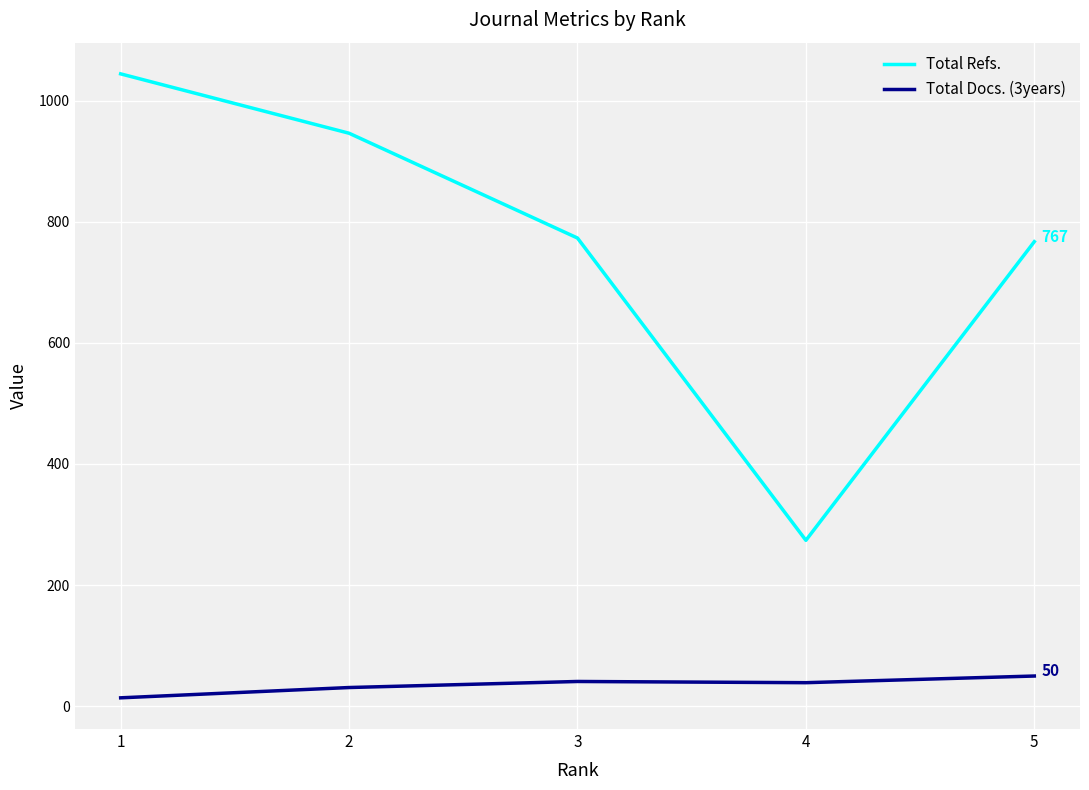

What is the total value across all series at 1?

1058